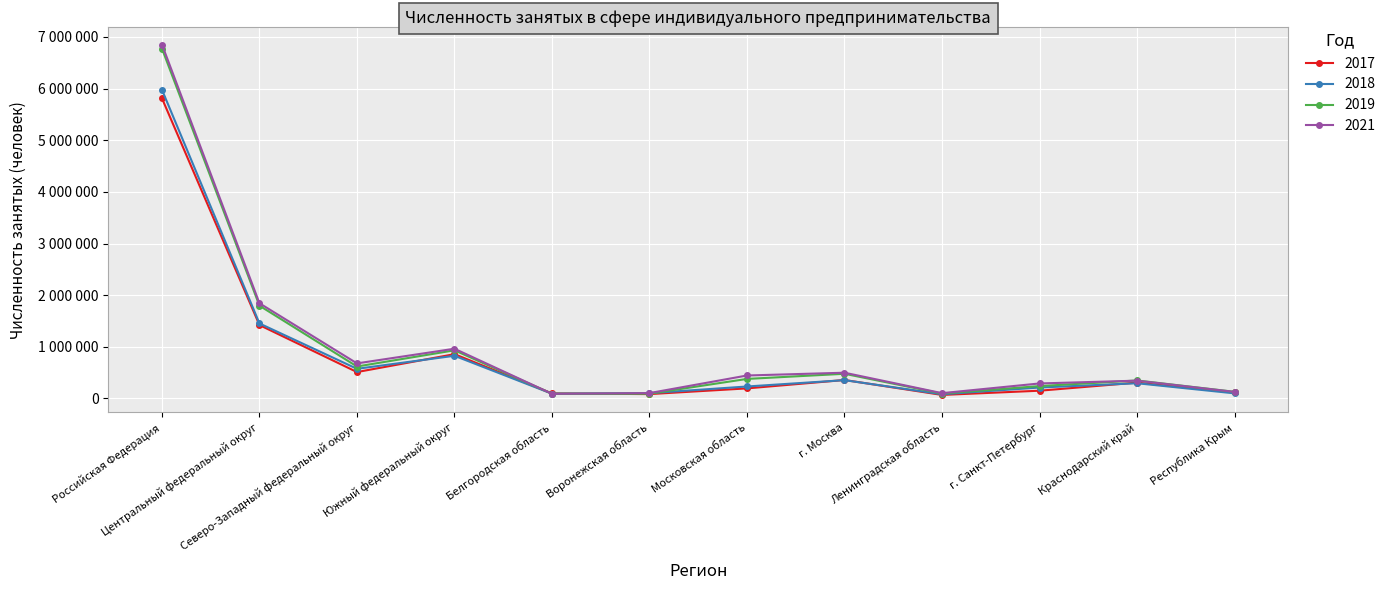

What are all the series names shown in the legend?

2017, 2018, 2019, 2021